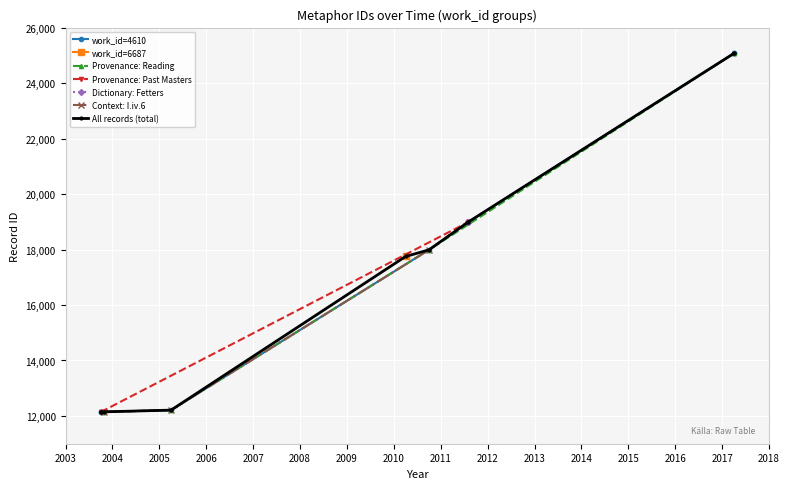

At which label does the data first exceed 17990?

2011-07